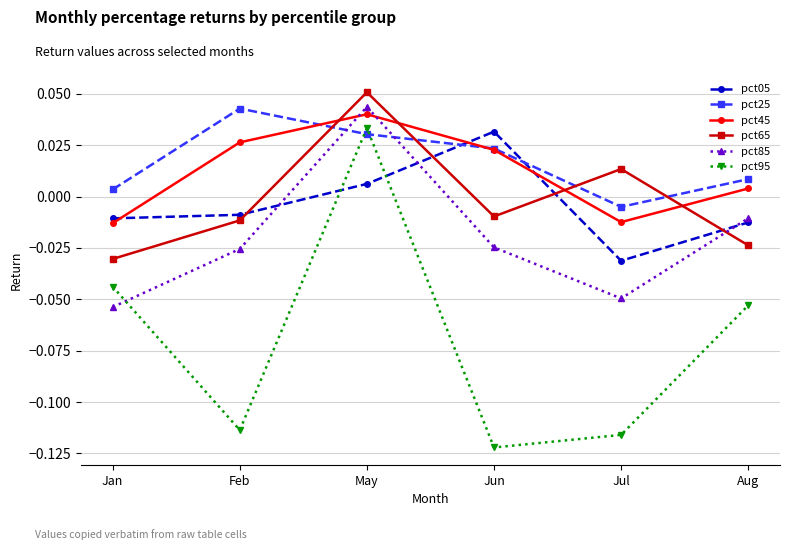

Rank the categories by pct65 value from lowest to highest.

Jan, Aug, Feb, Jun, Jul, May